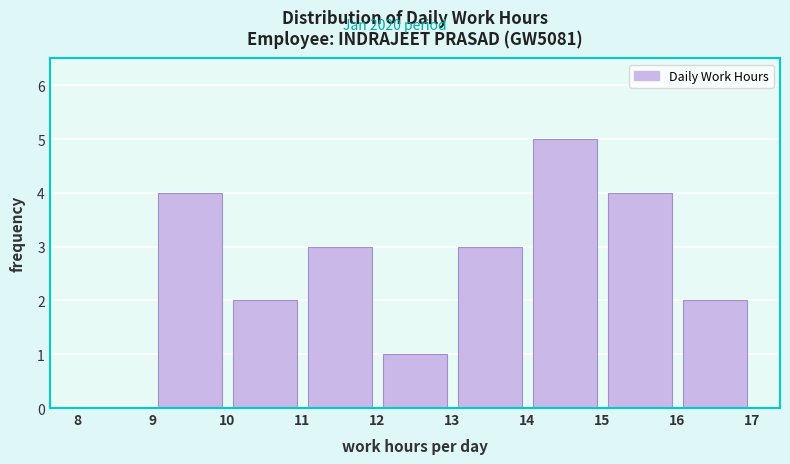

Which range on the x-axis has the tallest bar?

14 to 15